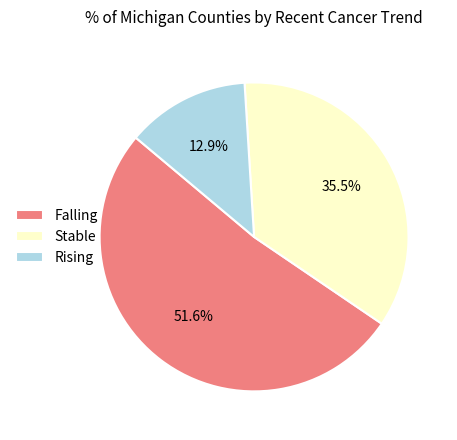

Which has a higher value, Falling or Stable?

Falling